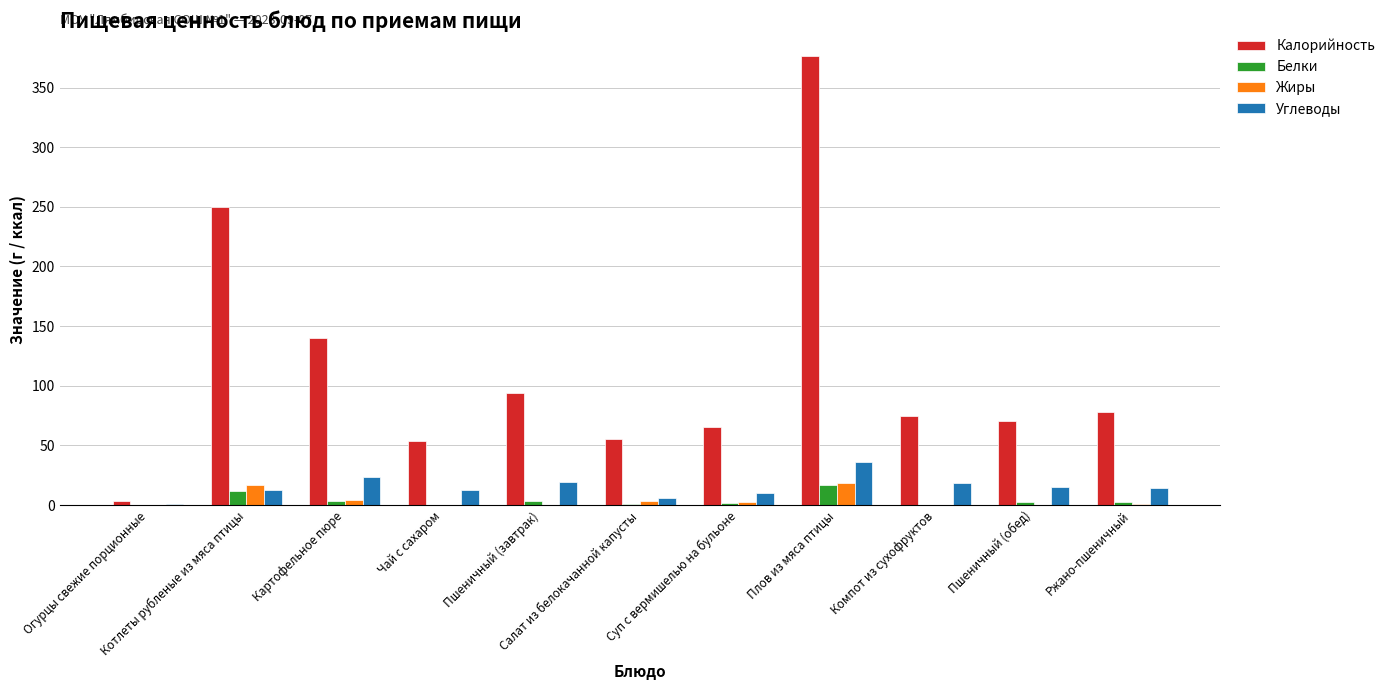

What is the greatest value displayed?

376.7